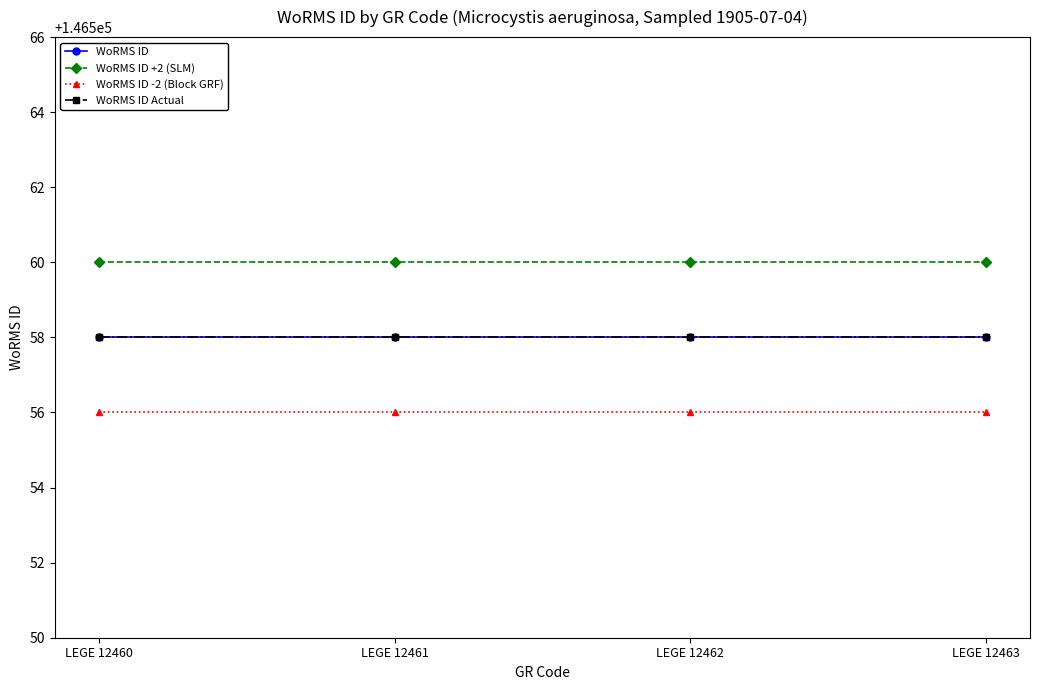

At which category does the chart reach its peak across all series?

LEGE 12460